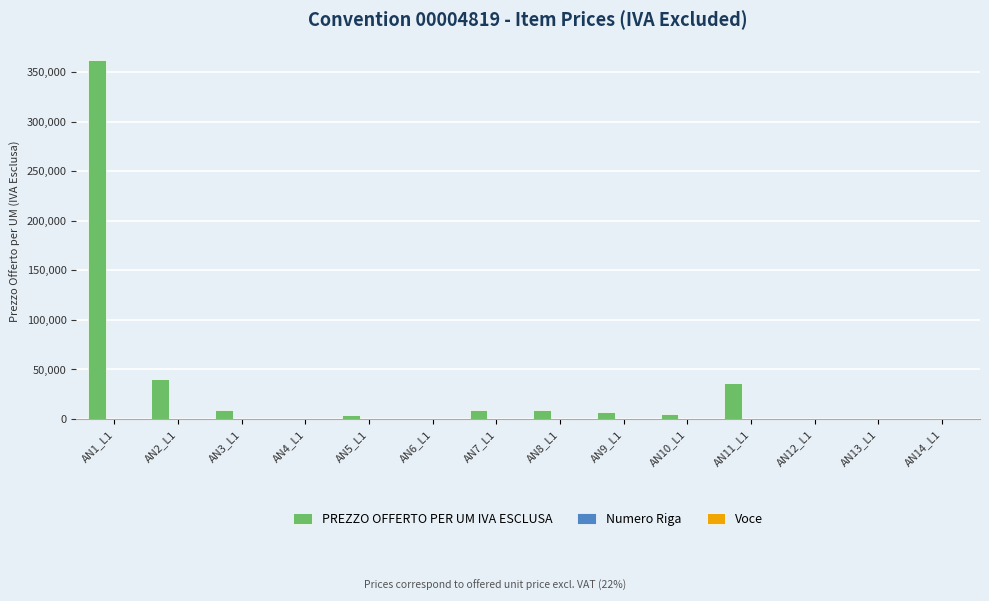

Between AN9_L1 and AN14_L1, which series saw the biggest shift?

PREZZO OFFERTO PER UM IVA ESCLUSA